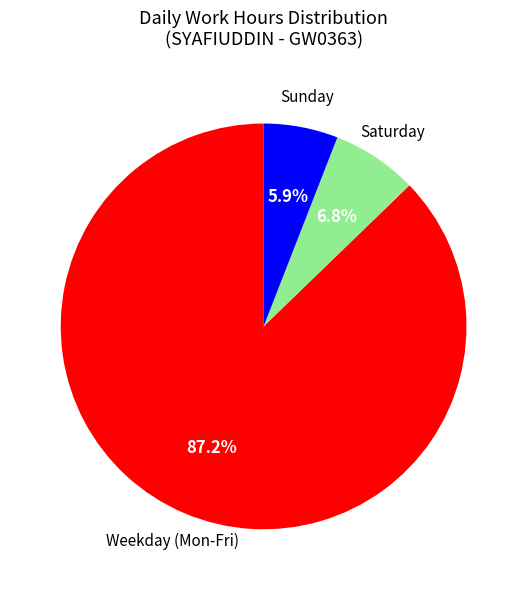

Does any single category account for the majority?

Yes